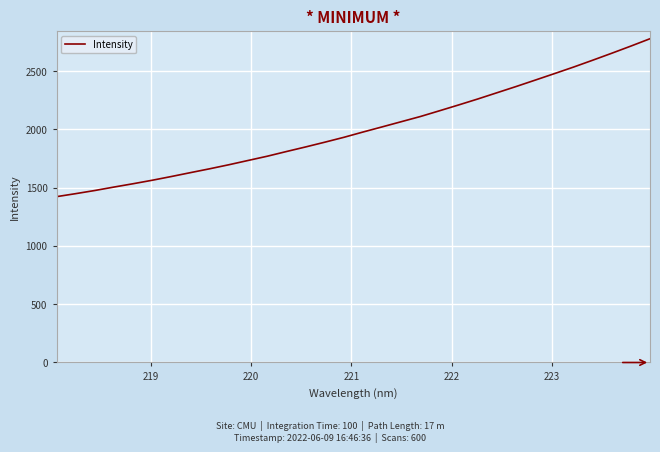

What is the minimum value shown in the chart?

1423.6